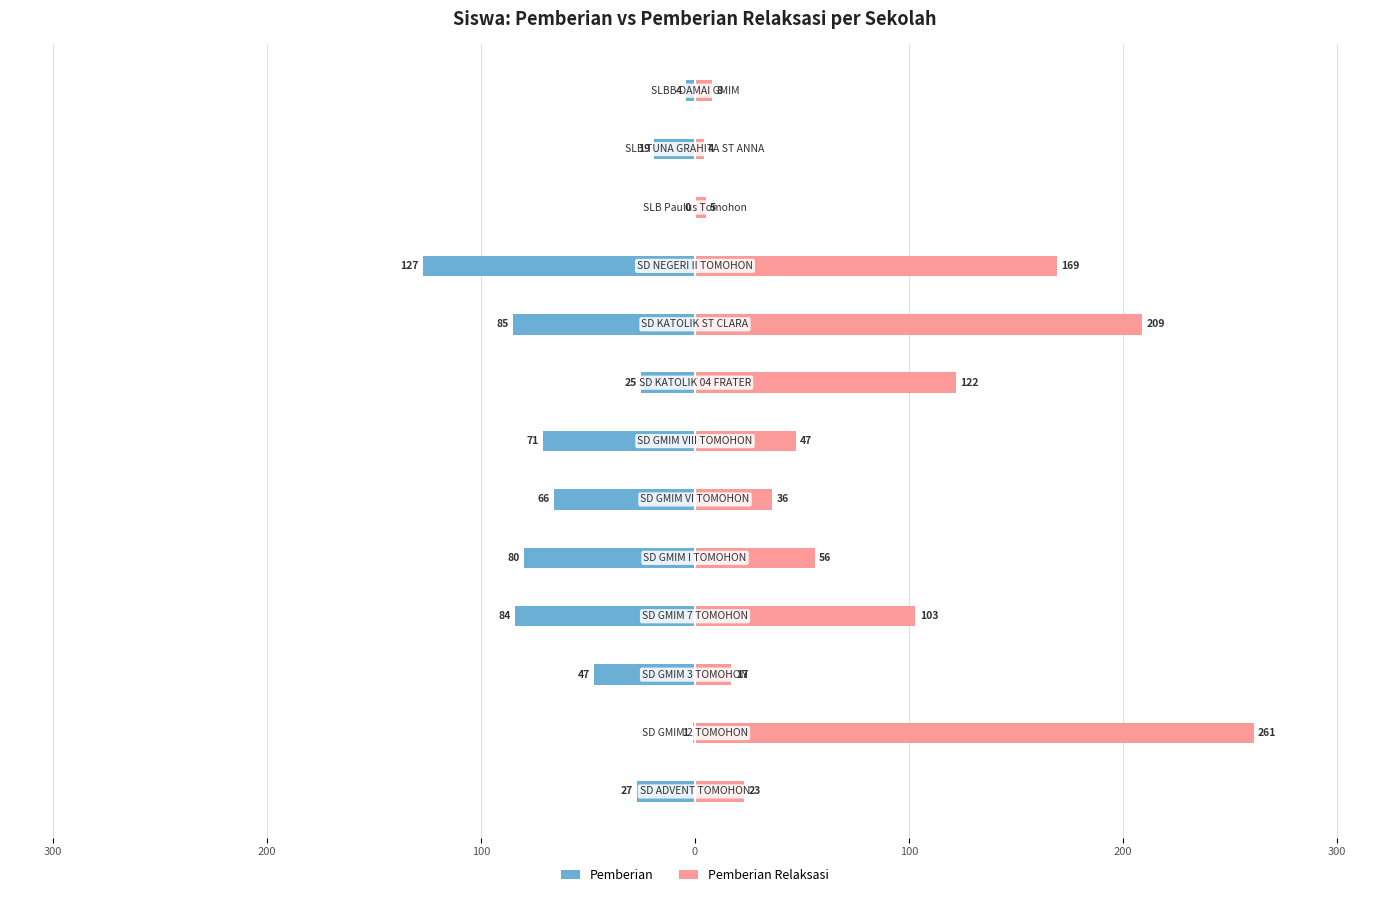

Reading left to right, extract all data points from this chart.

Pemberian: -27	-1	-47	-84	-80	-66	-71	-25	-85	-127	0	-19	-4
Pemberian Relaksasi: 23	261	17	103	56	36	47	122	209	169	5	4	8